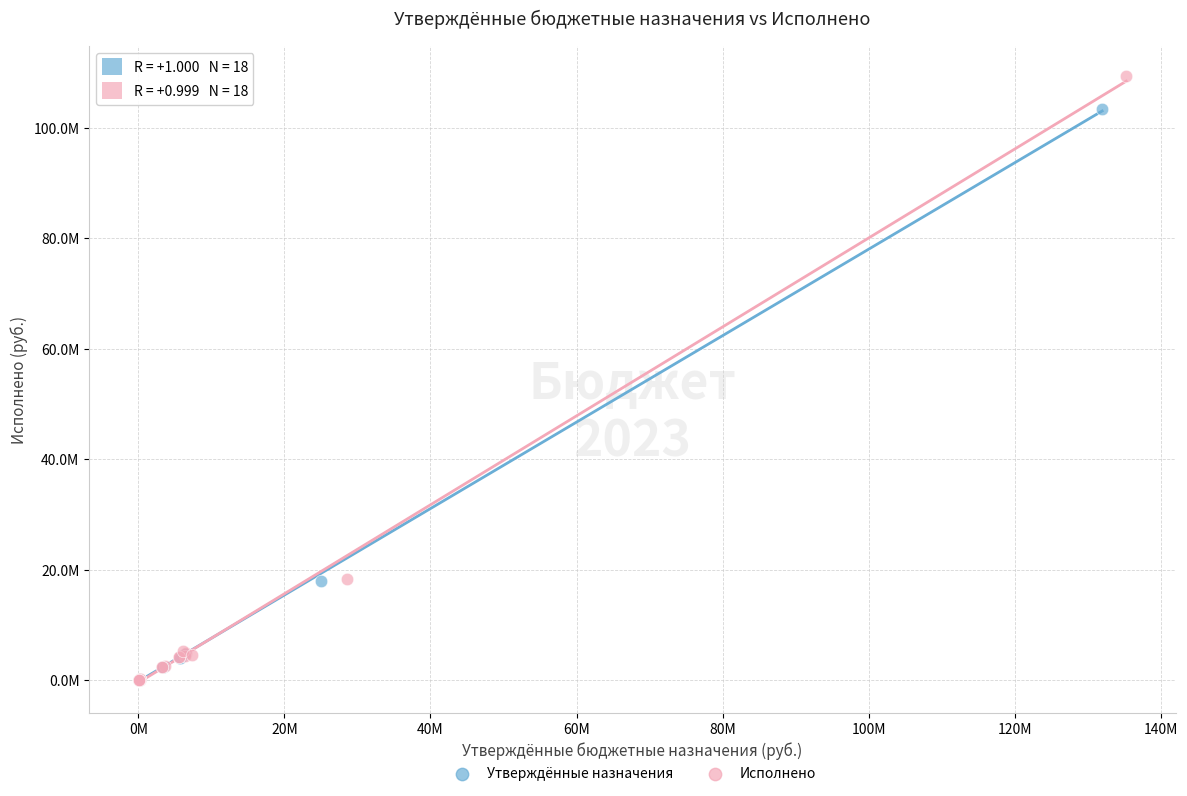

Which series has the largest Y range (max minus min)?

Исполнено